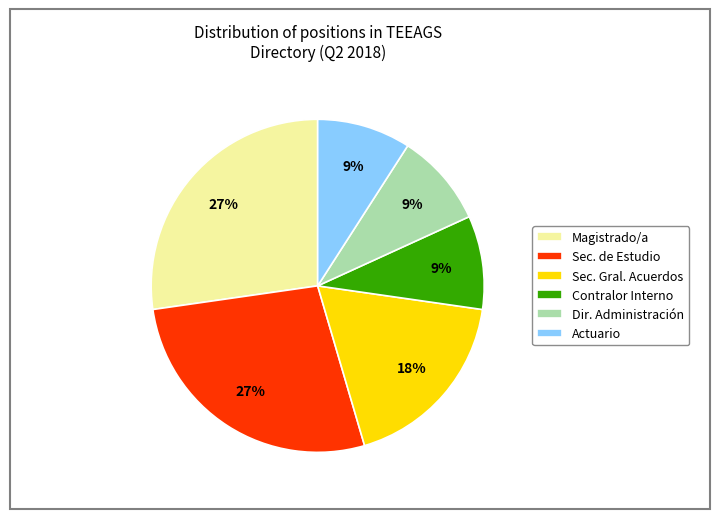

Does any single category account for the majority?

No